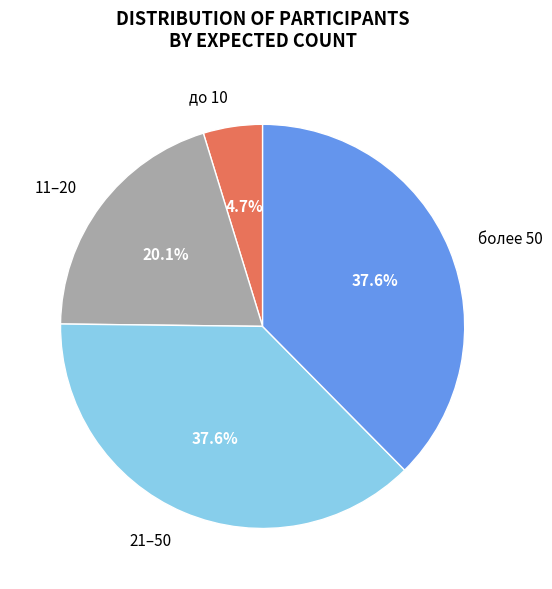

Which has a higher value, 21–50 or до 10?

21–50